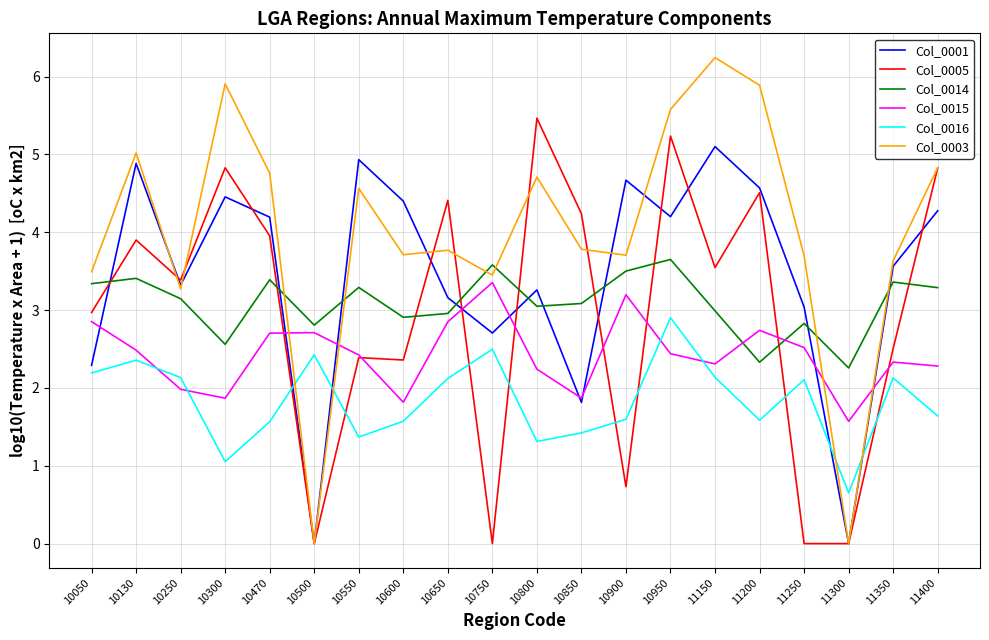

True or false: Col_0016 has a value of 2.5 at 10750.

True